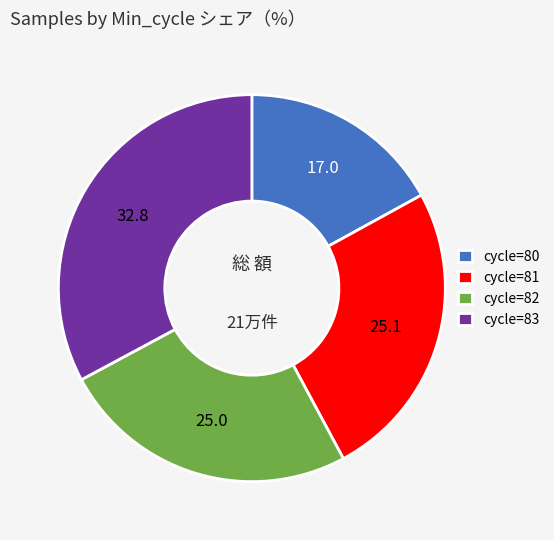

Which slice is the smallest?

cycle=80